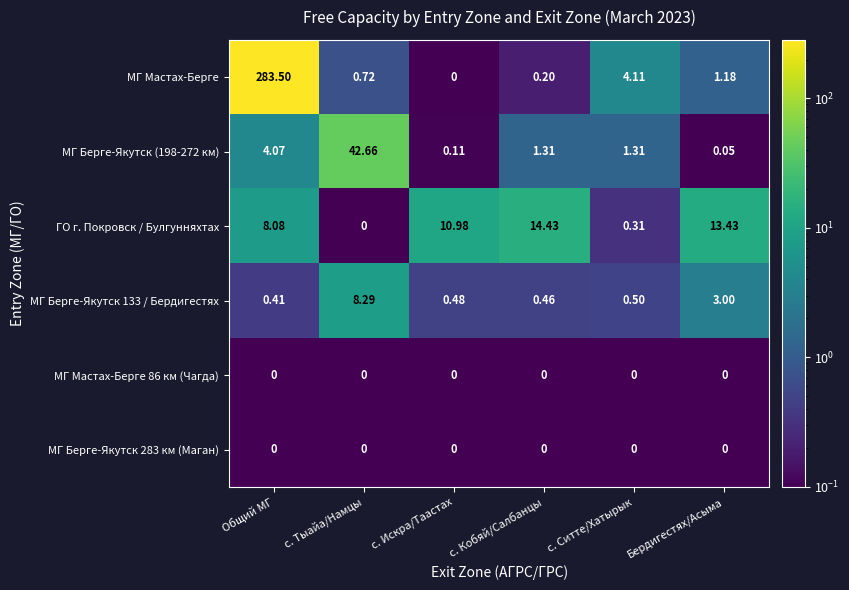

How many categories are shown in the chart?

6